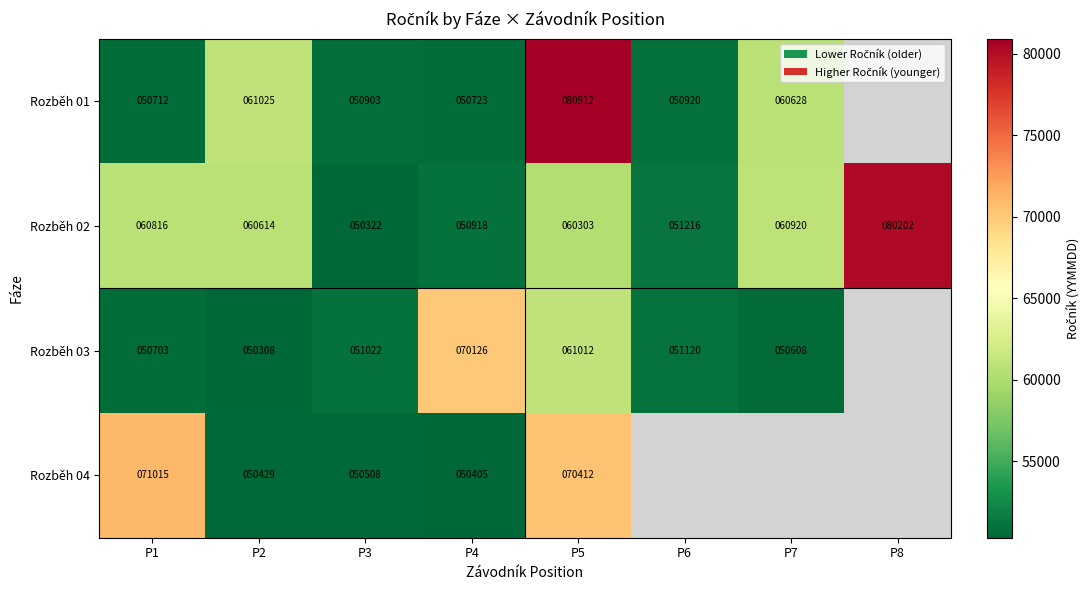

What is the spread (max minus min) of values at P3?

700